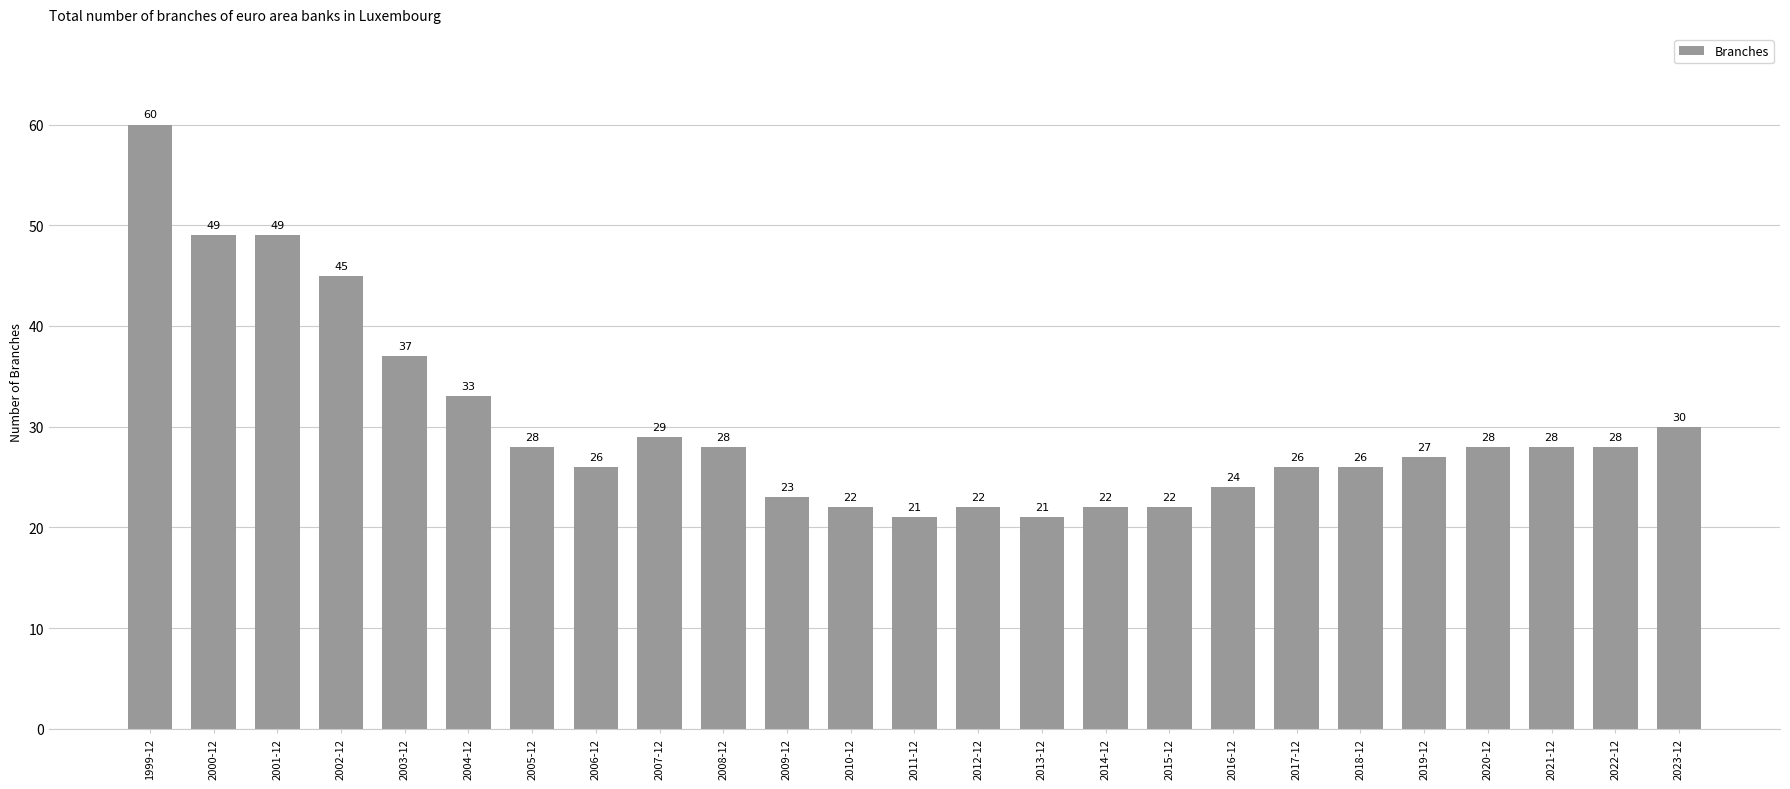

What is the average value?

30